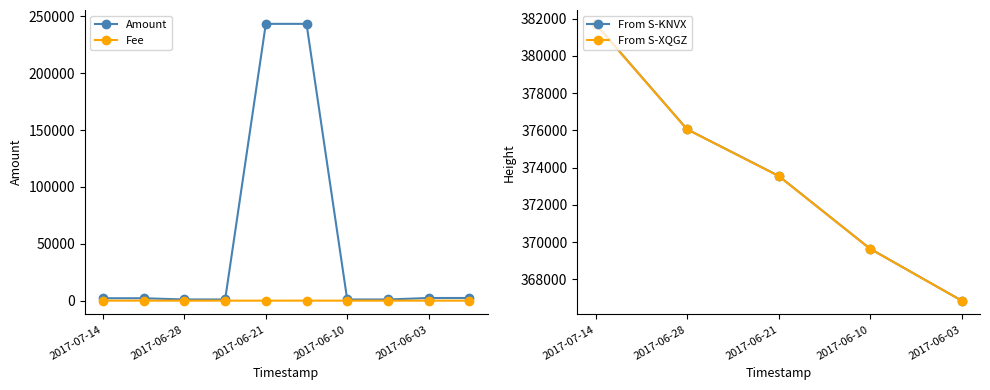

At which label is Amount closest to 122212?

2017-06-03 00:56